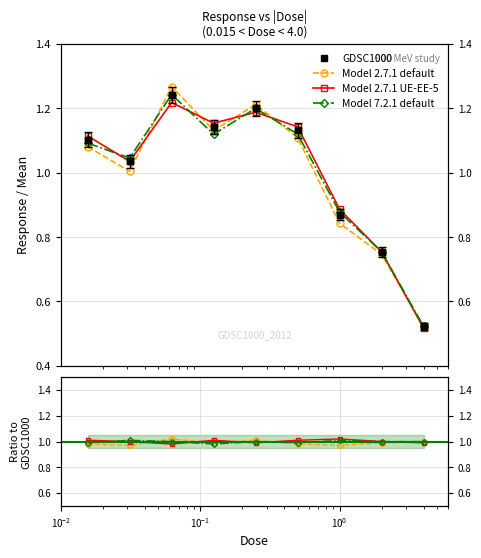

Count the number of data series in this chart.

4